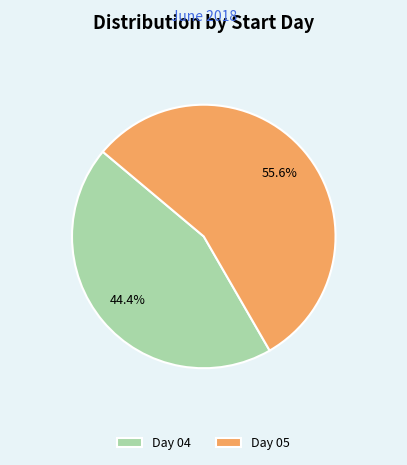

Rank the categories by value from lowest to highest.

Day 04, Day 05